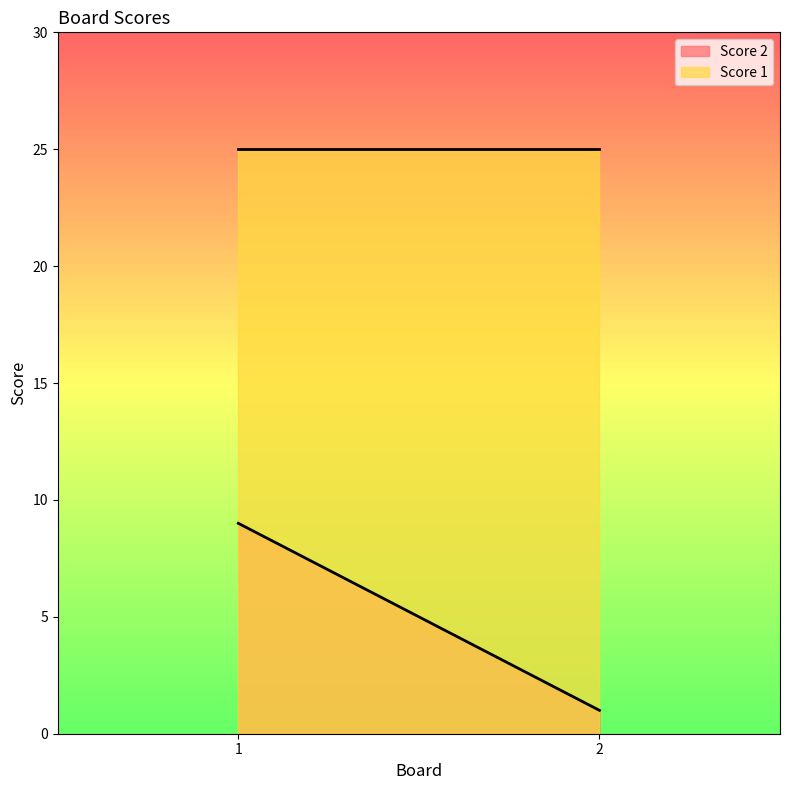

Count the Score 2 values in the range 1 to 9.

2